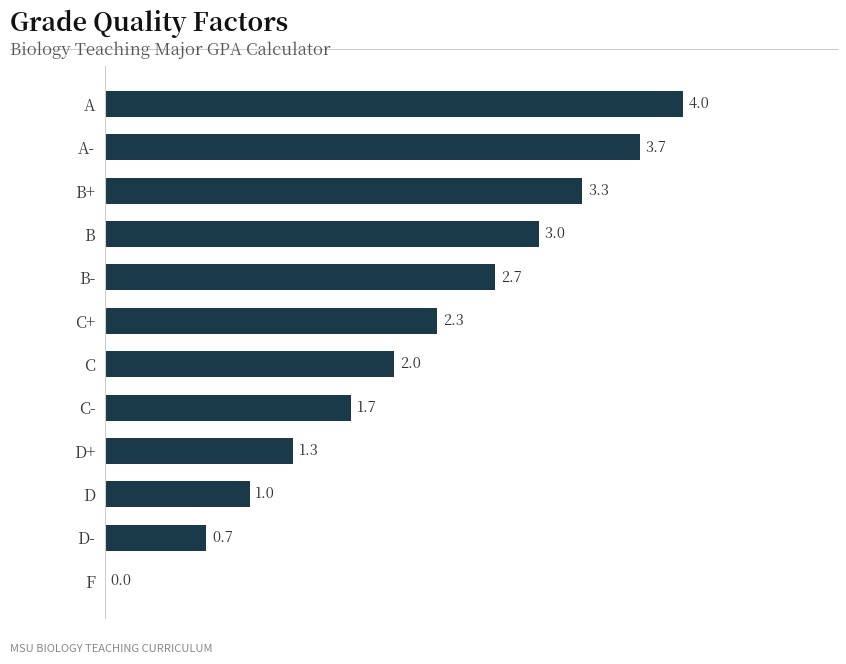

Is it true that the value at A- is 3.7?

True